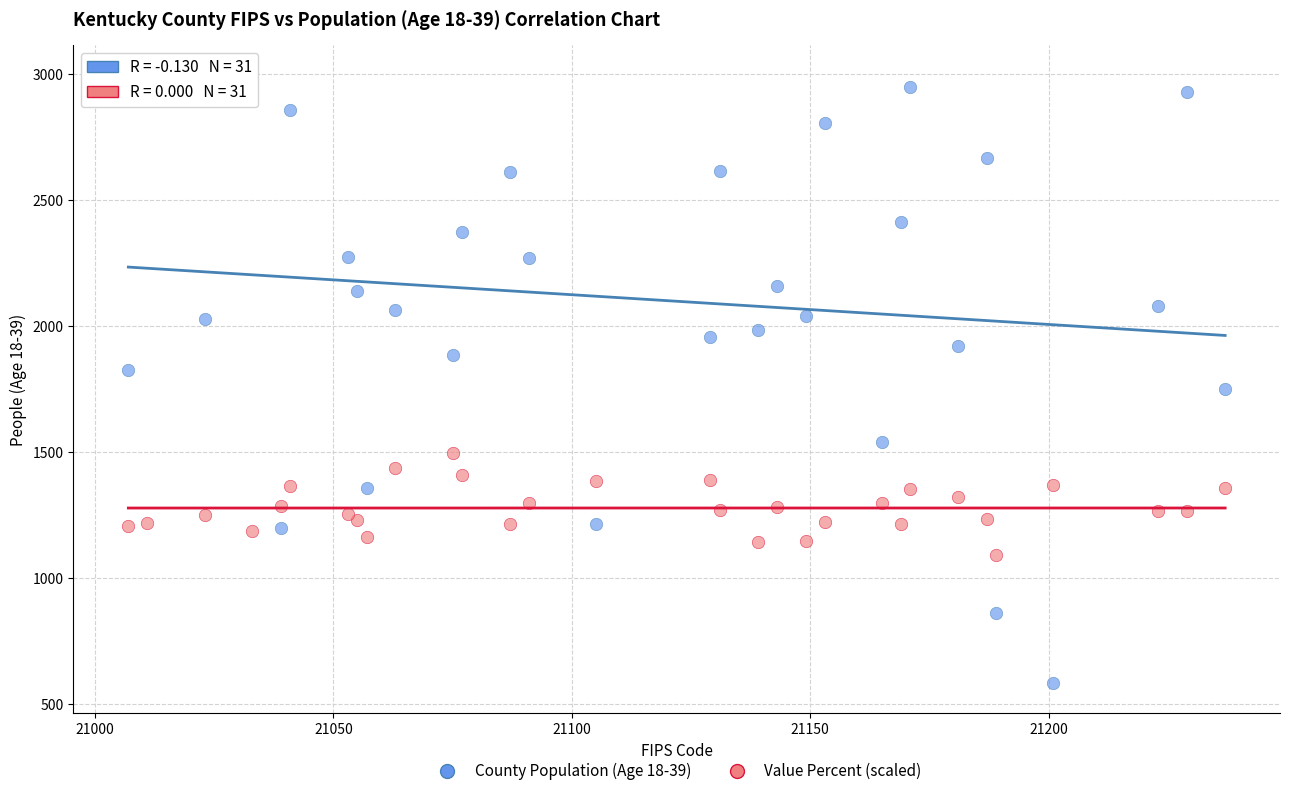

Which series reaches the maximum Y coordinate?

County Population (Age 18-39)